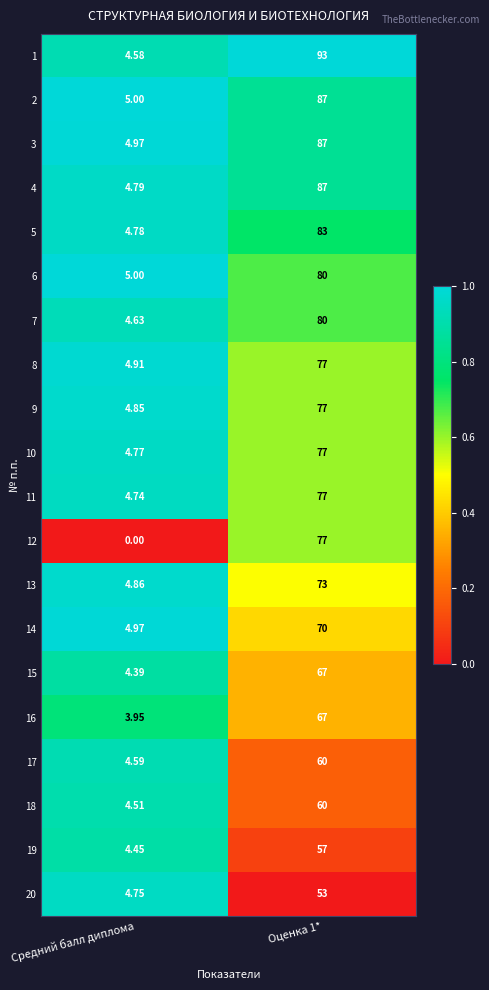

How many distinct data groups are displayed?

20